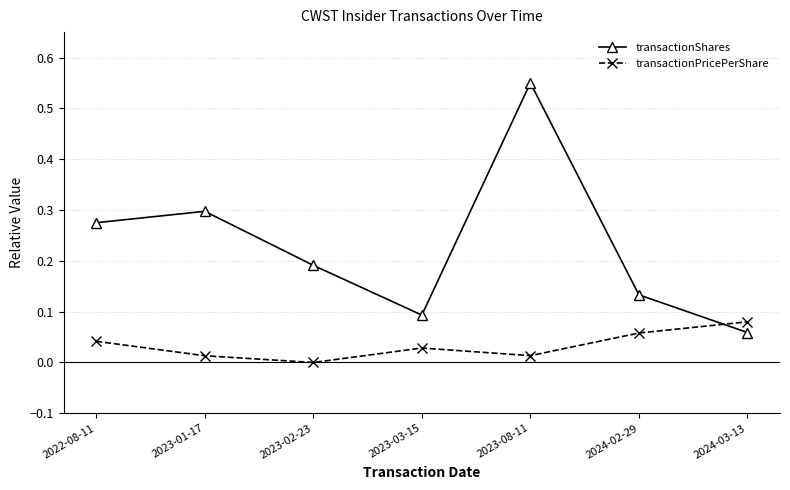

True or false: transactionShares and transactionPricePerShare intersect in this chart.

True